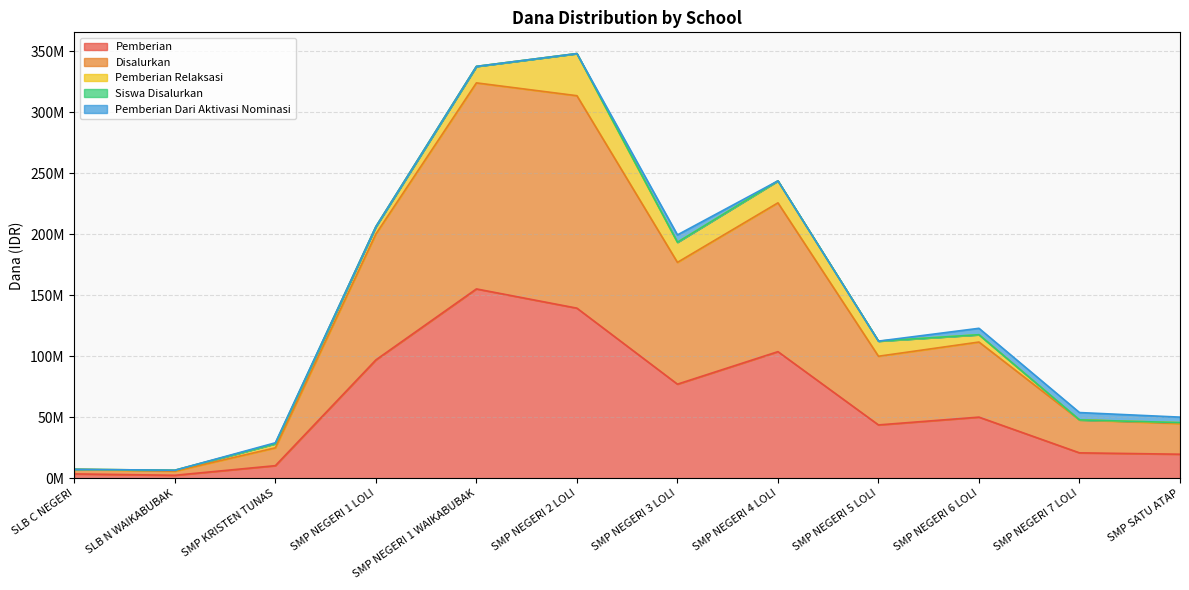

Does the chart have visible grid lines?

Yes